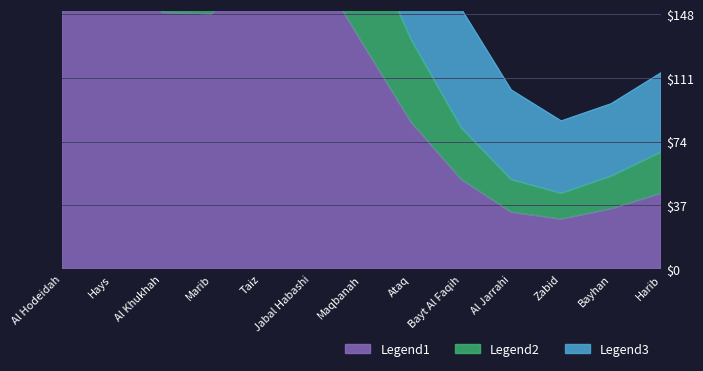

True or false: Legend2 and Legend1 intersect in this chart.

False